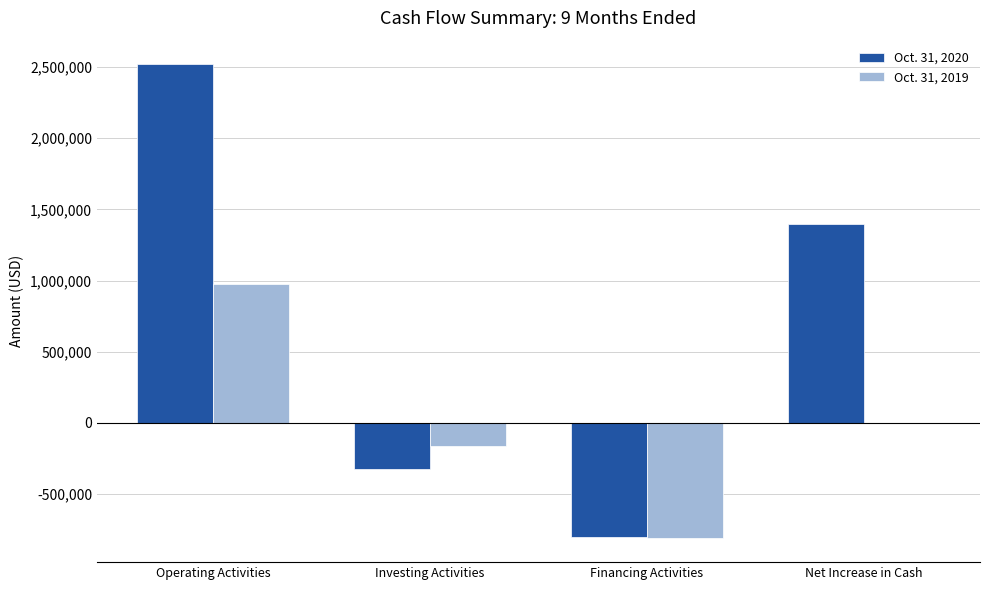

Is it true that Oct. 31, 2019 equals -811497 at Financing Activities?

True